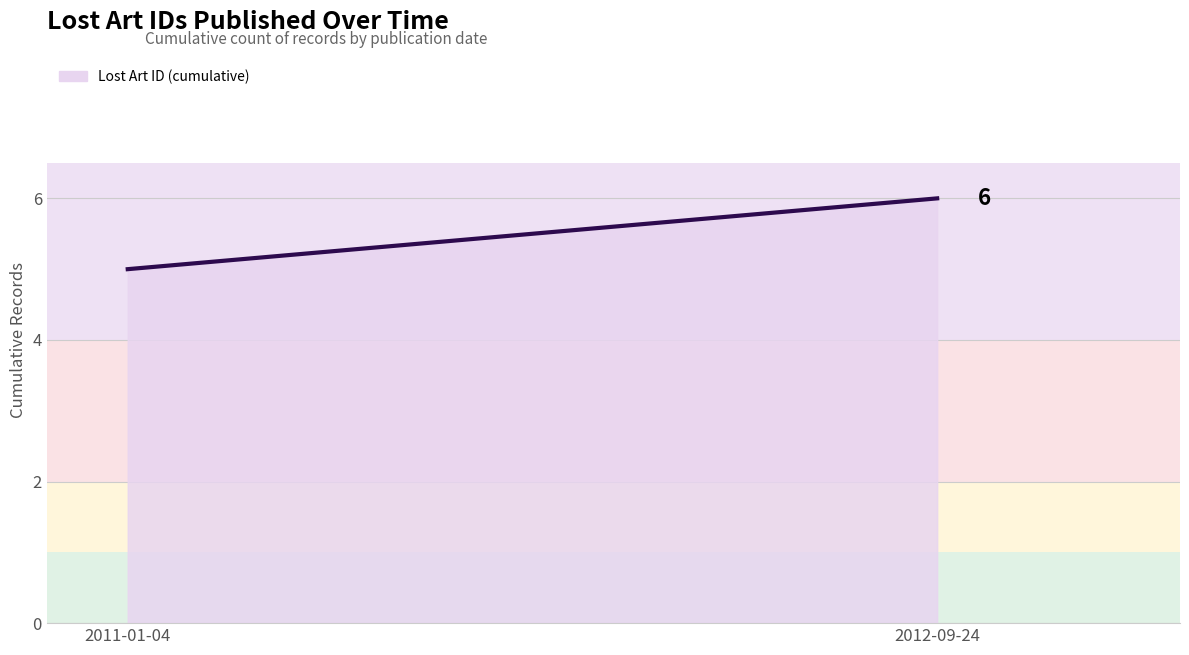

At which category does the chart reach its minimum across all series?

2011-01-04